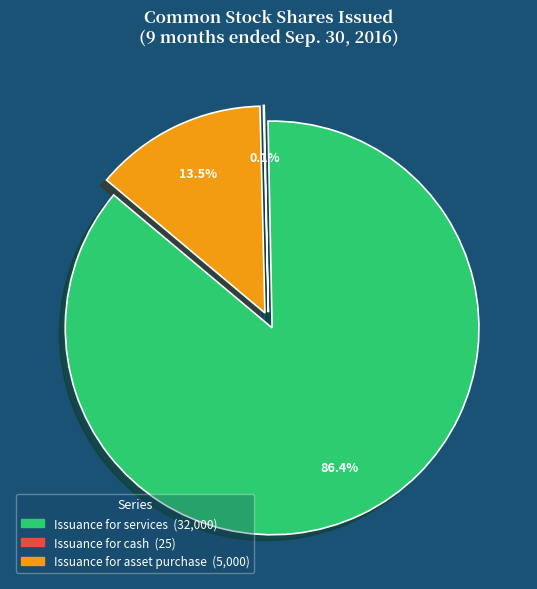

Is Issuance for services the majority of the pie?

Yes